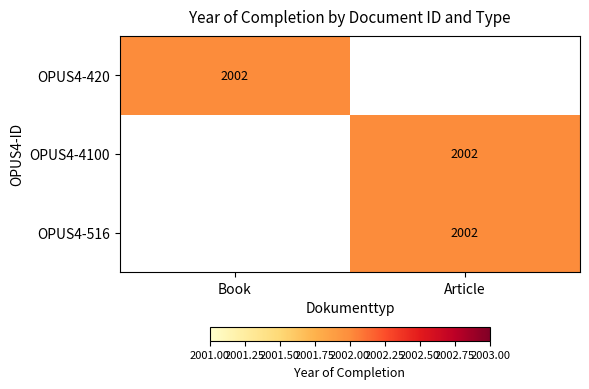

True or false: OPUS4-516 has a value of 2002 at Article.

True